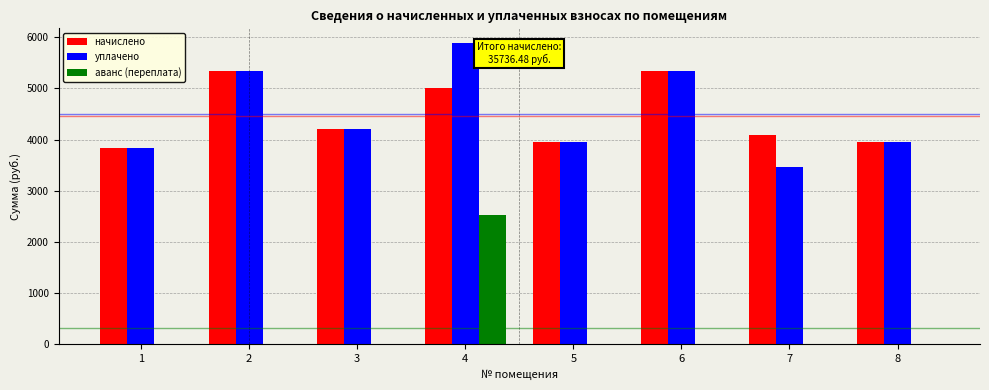

How many data points in начислено are above 4197?

4